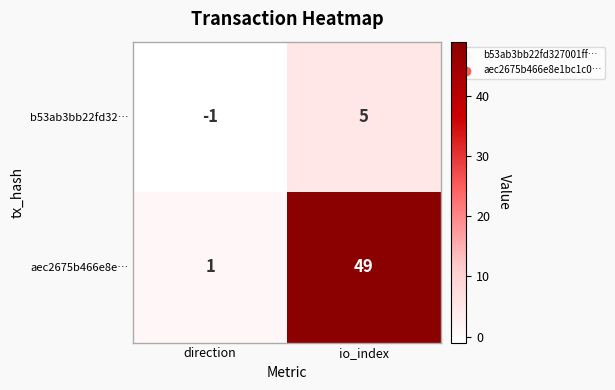

True or false: b53ab3bb22fd32… has a value of -2 at direction.

False